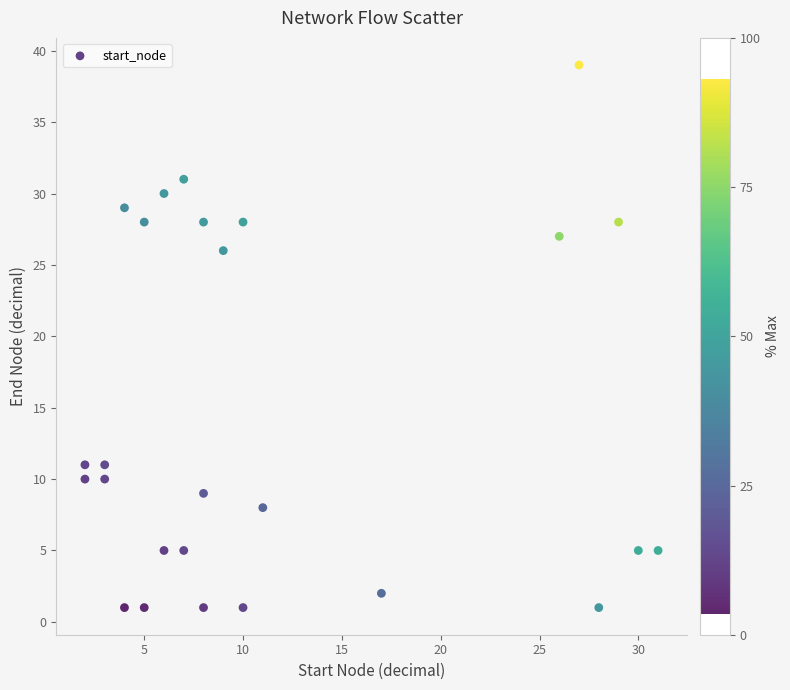

What is the range of X values (max minus min)?

29